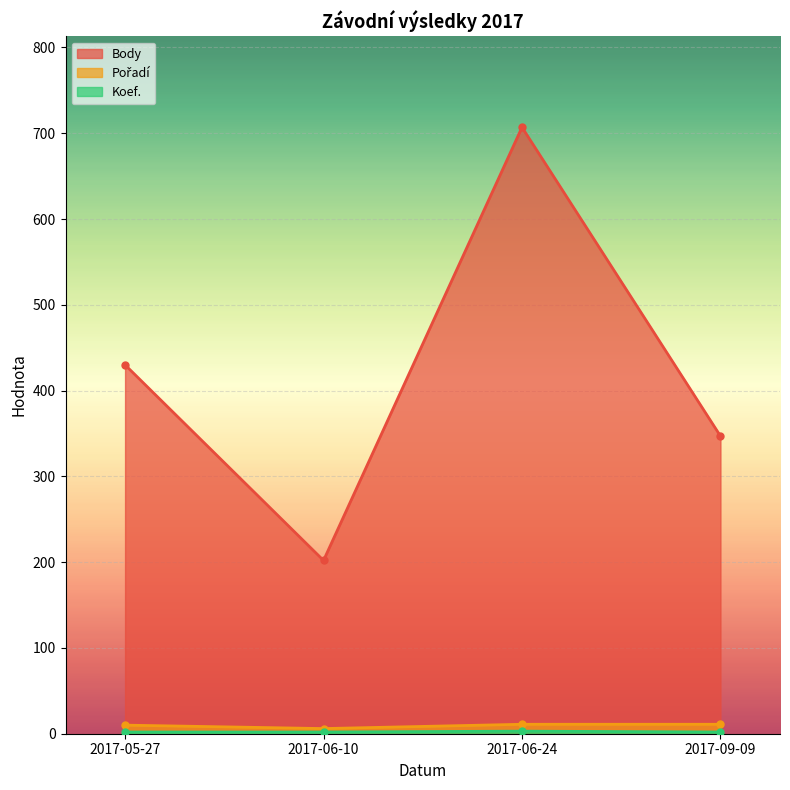

Is it true that Pořadí equals 6 at 2017-06-10?

True